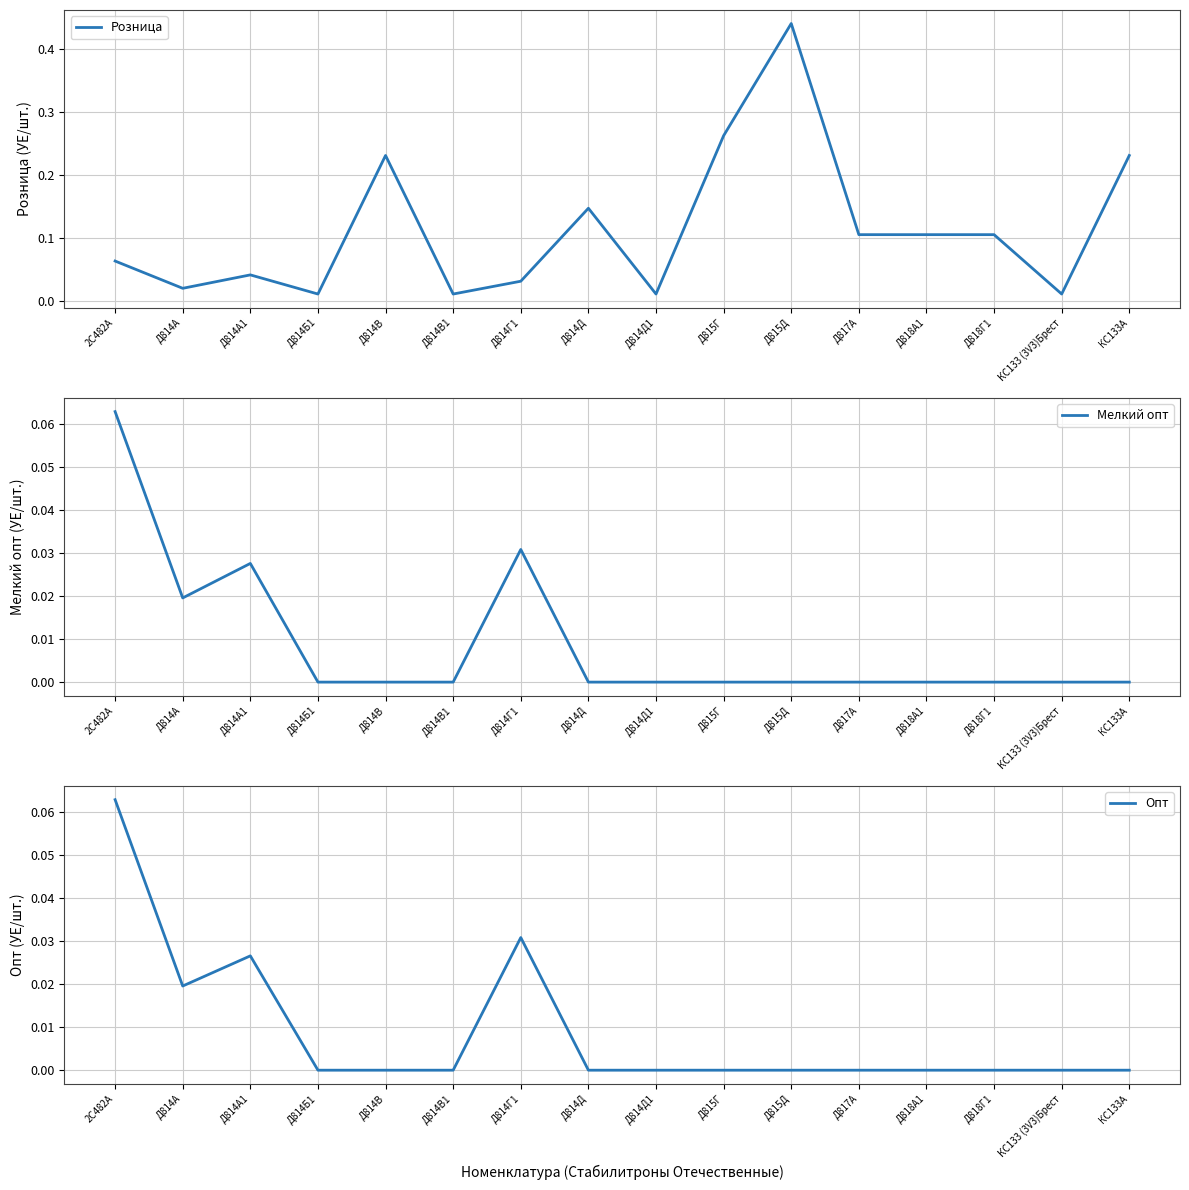

Between Д815Д and Д815Г, which is larger?

Д815Д